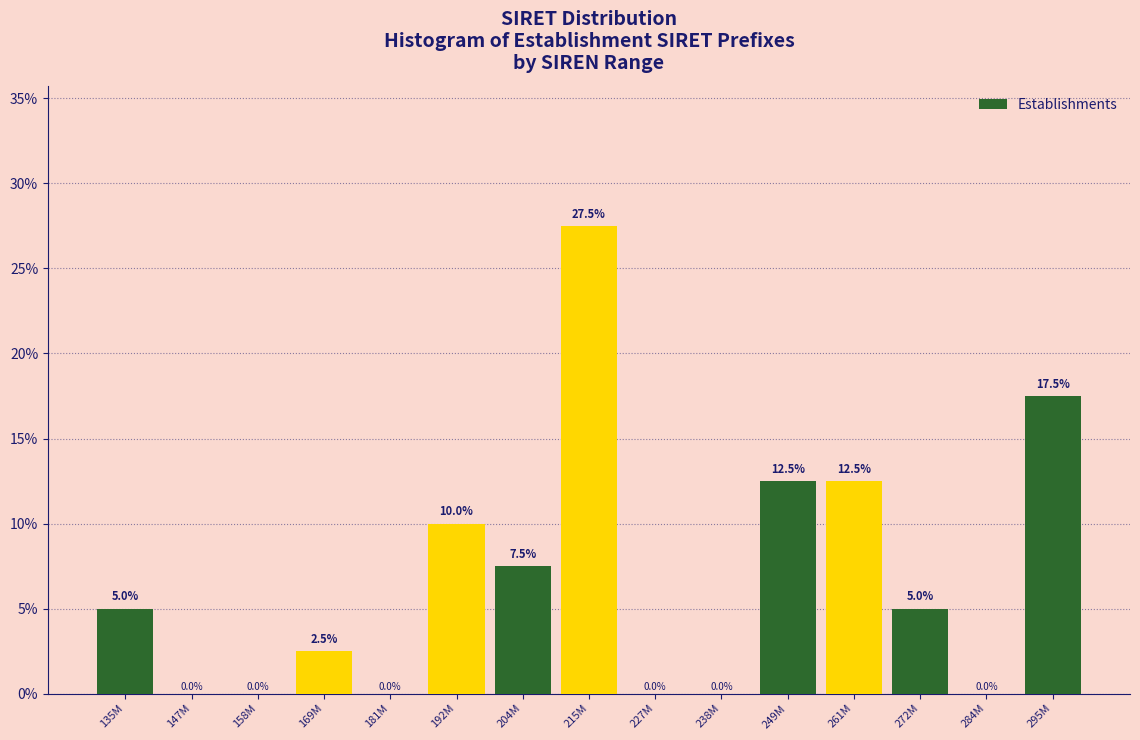

Reading left to right, extract all data points from this chart.

135M=5.0	147M=0.0	158M=0.0	169M=2.5	181M=0.0	192M=10.0	204M=7.5	215M=27.5	227M=0.0	238M=0.0	249M=12.5	261M=12.5	272M=5.0	284M=0.0	295M=17.5